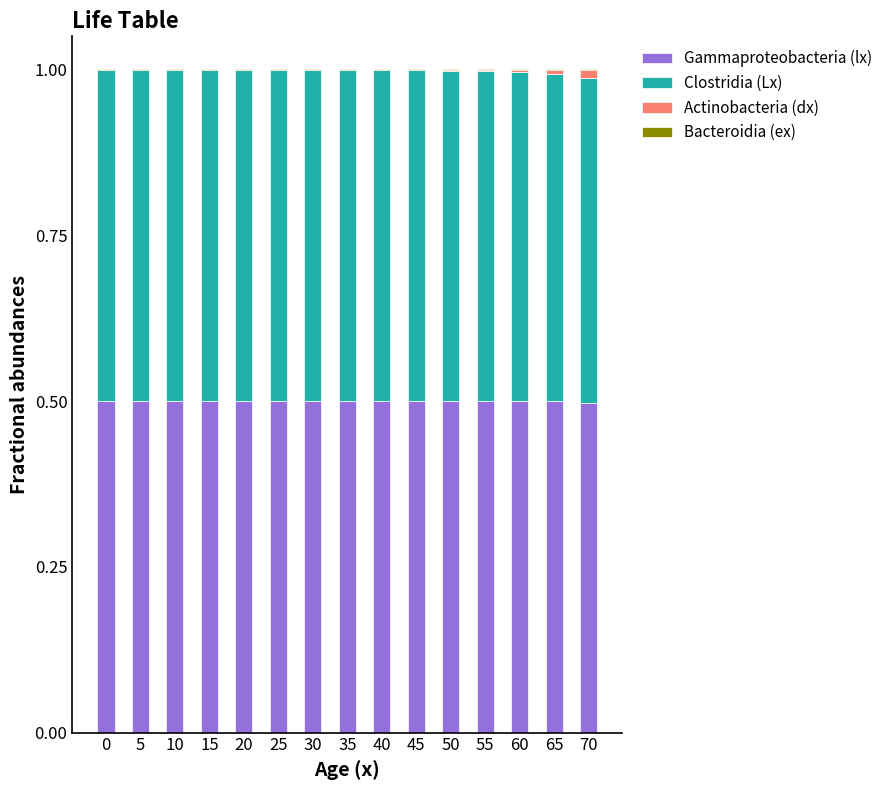

The Gammaproteobacteria (lx) series shows 0.5 at 45. True or false?

True